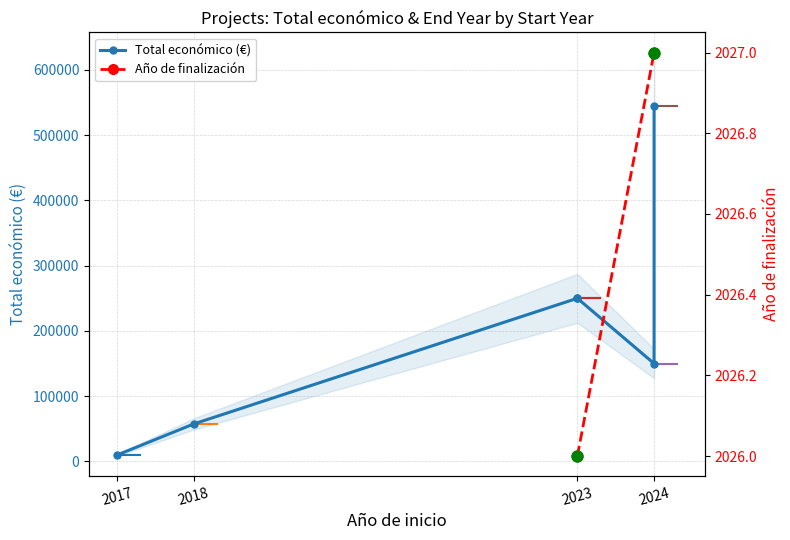

What is the change in value from 2023 to 2024?

-100000